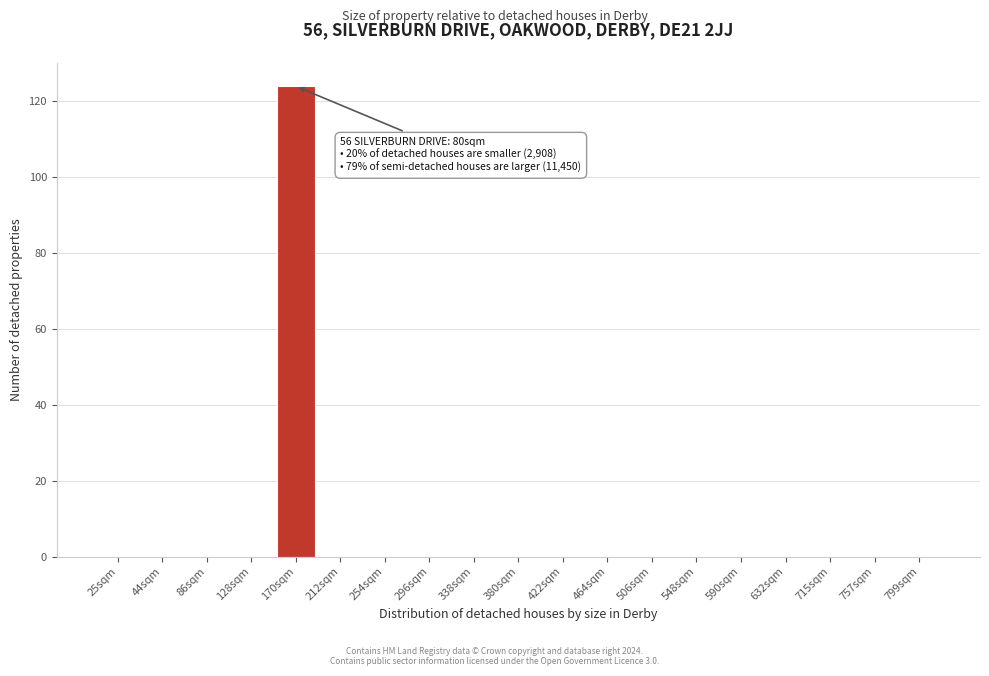

Reading left to right, transcribe all the data shown in this chart.

25sqm=0	44sqm=0	86sqm=0	128sqm=0	170sqm=124	212sqm=0	254sqm=0	296sqm=0	338sqm=0	380sqm=0	422sqm=0	464sqm=0	506sqm=0	548sqm=0	590sqm=0	632sqm=0	715sqm=0	757sqm=0	799sqm=0